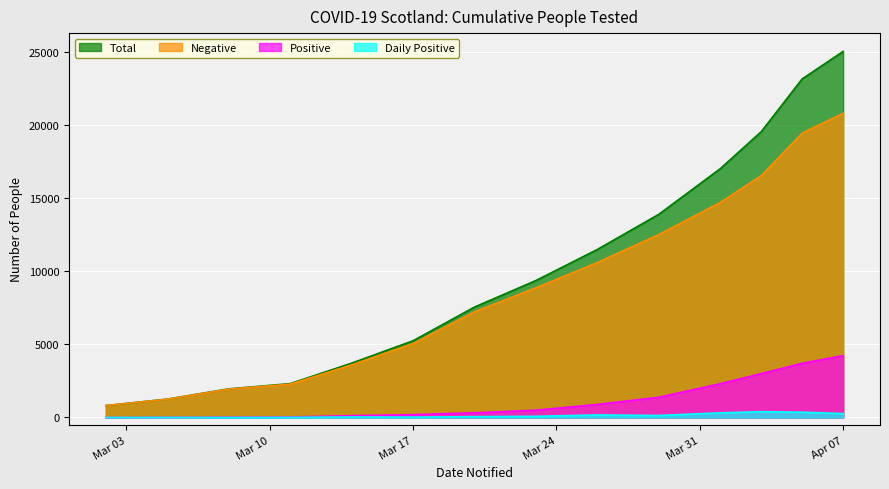

At 2020-03-11, list the series in order from largest to smallest.

Total, Negative, Positive, Daily Positive